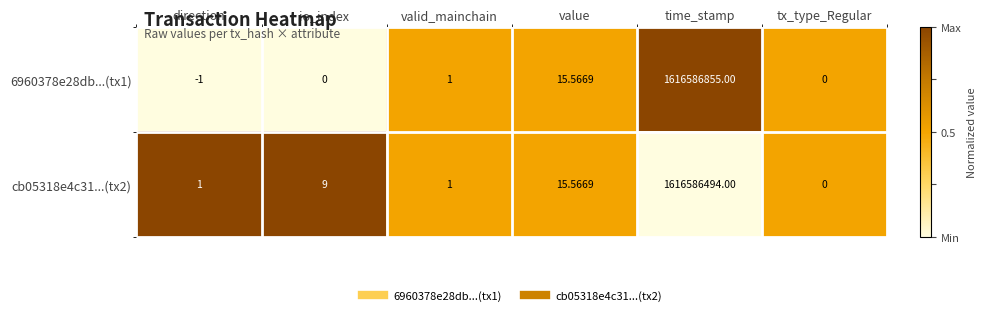

List the series in order of their overall mean, highest first.

6960378e28db...(tx1), cb05318e4c31...(tx2)